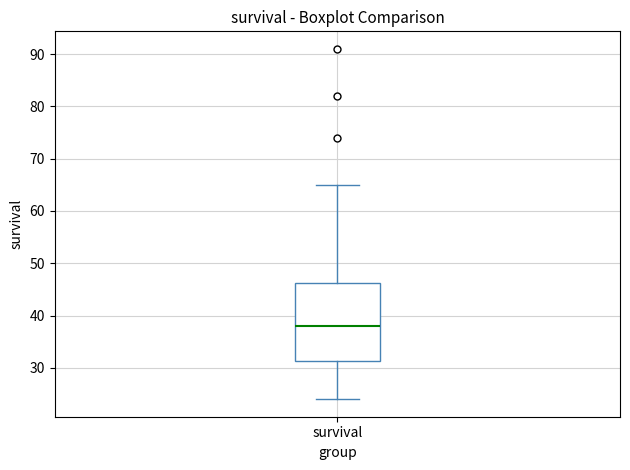

Where is the lower edge of the box for survival on the y-axis? The values are not printed on the chart, so give them approximately, as read against the axis.

31